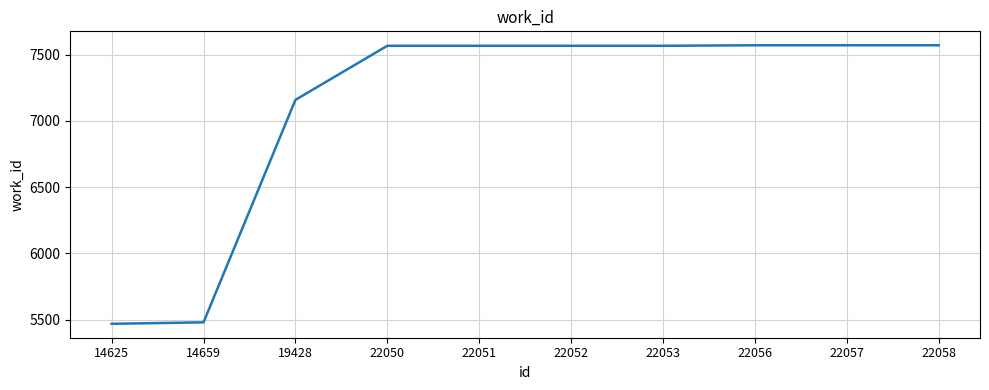

The value at 19428 is 7158. True or false?

True